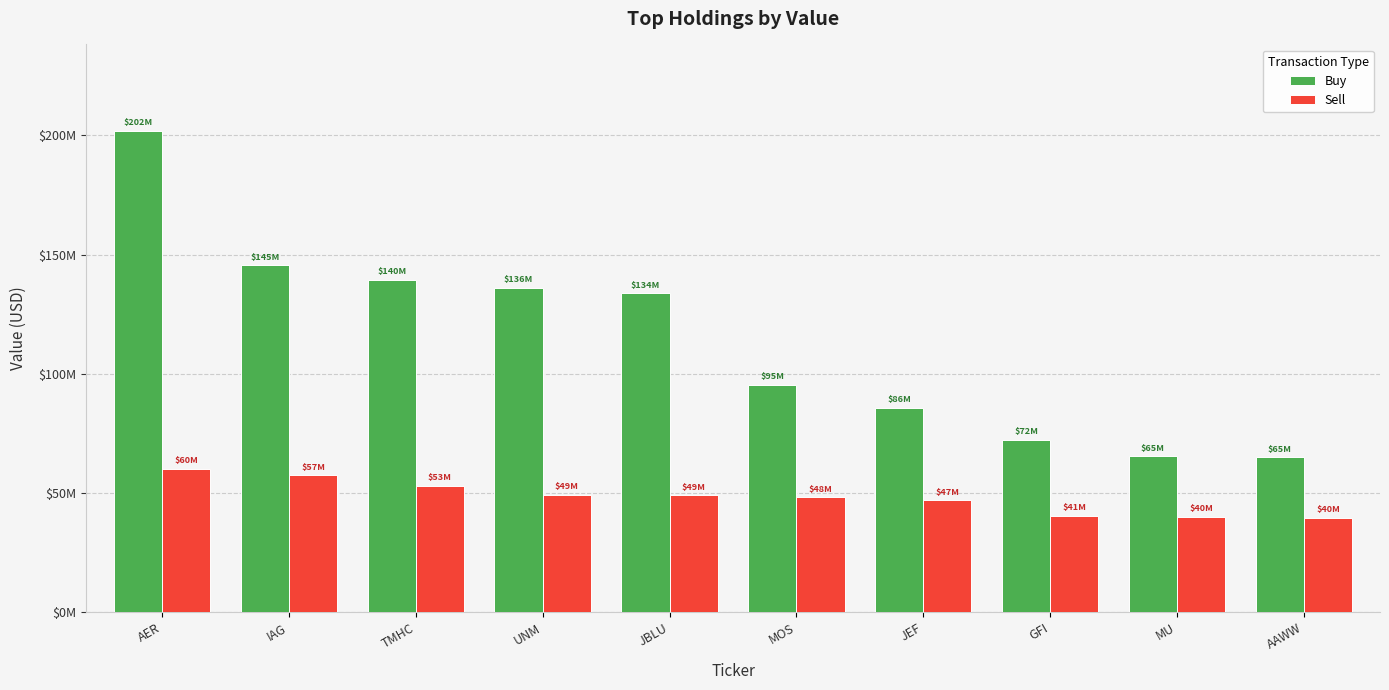

Rank the series at TMHC from highest to lowest value.

Buy, Sell